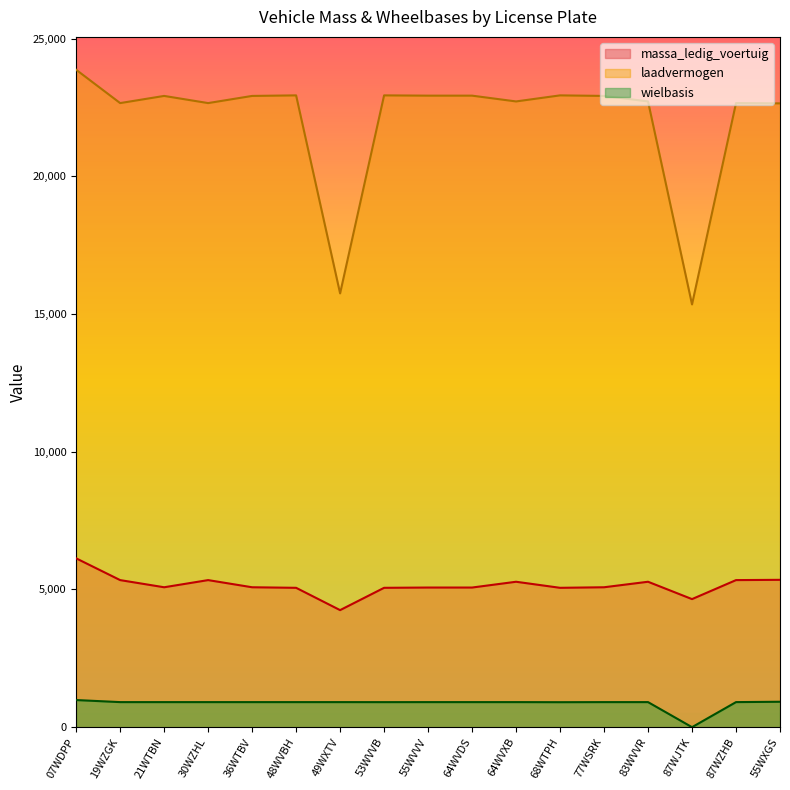

The value of wielbasis at 83WVVR is 344. True or false?

False